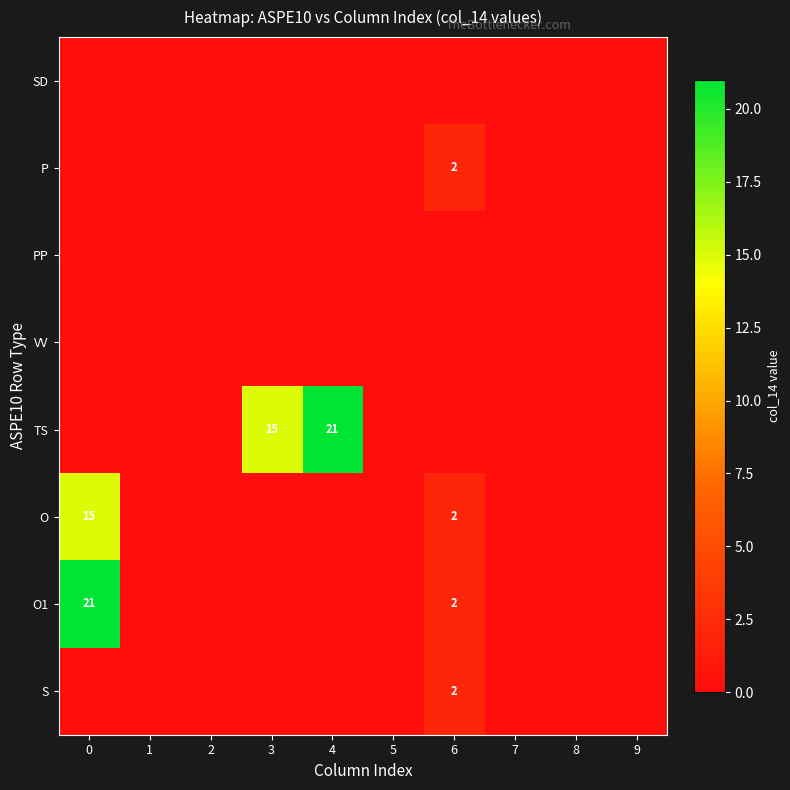

The row_6 series shows 0 at 1. True or false?

True